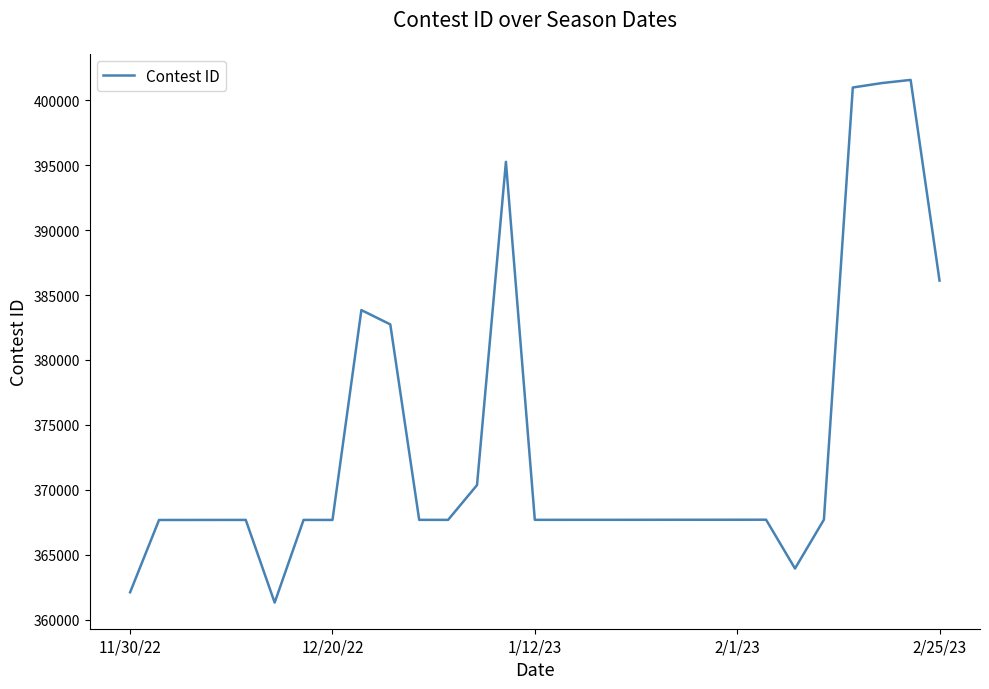

What is the minimum value shown in the chart?

361320